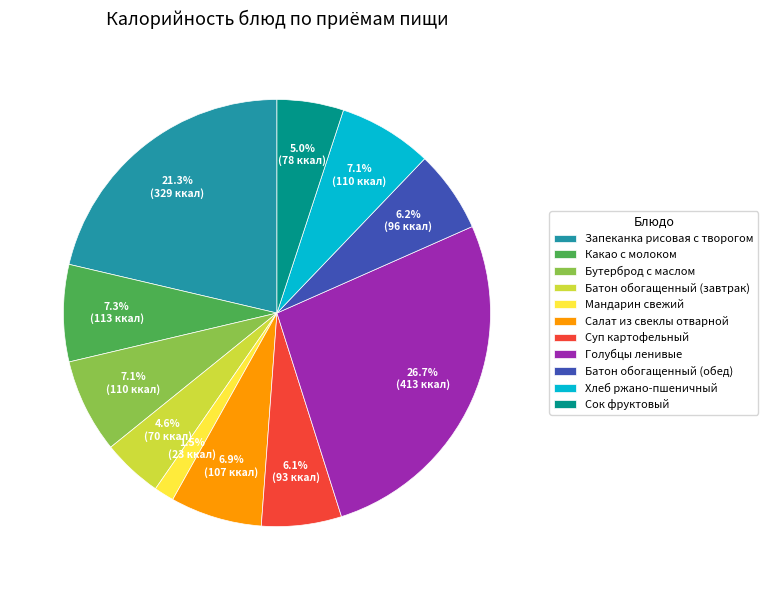

To the nearest percent, what is the combined percentage of Запеканка рисовая с творогом and Батон обогащенный (завтрак)?

26%